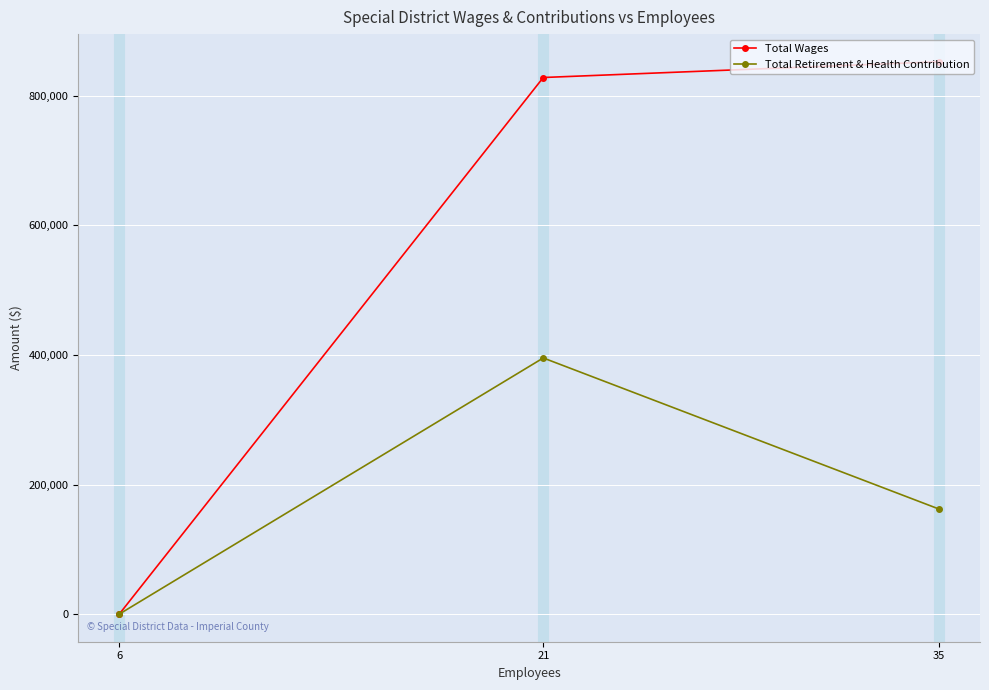

What is the difference between the maximum and minimum values in the Total Retirement & Health Contribution series?

395310